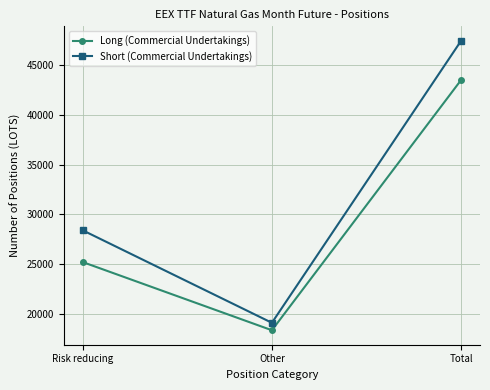

Reading left to right, transcribe all the data shown in this chart.

Long (Commercial Undertakings): 25194.4	18331.1	43525.5
Short (Commercial Undertakings): 28393.2	19080.7	47473.9